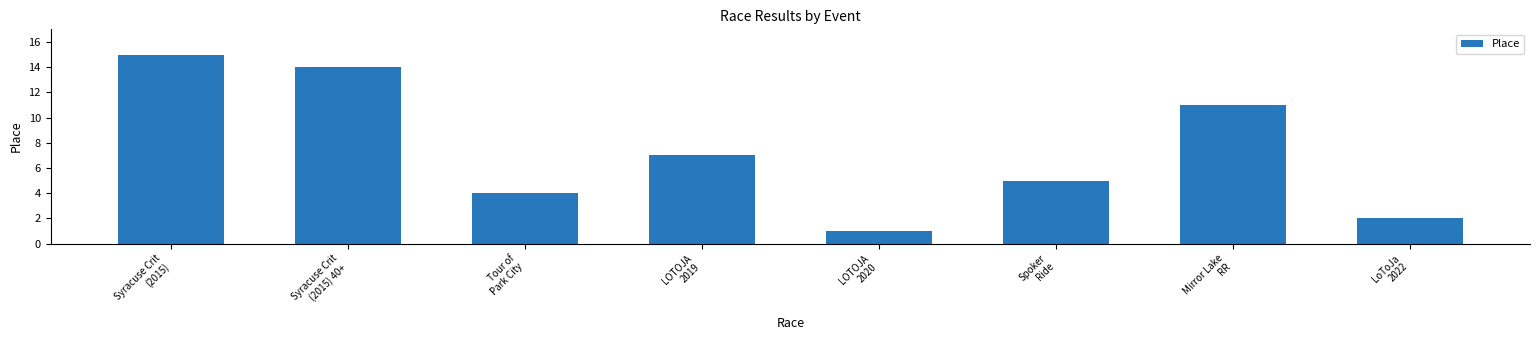

What is the label of the 5th bar from the left?

LOTOJA
2020